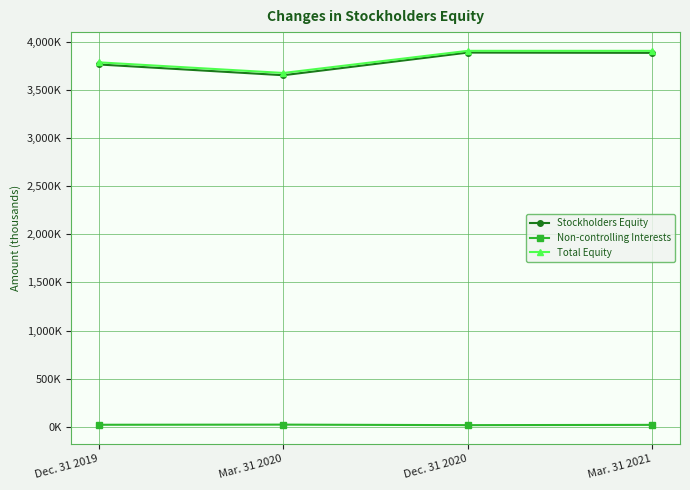

At which label does Total Equity first exceed 3904093?

Dec. 31 2020